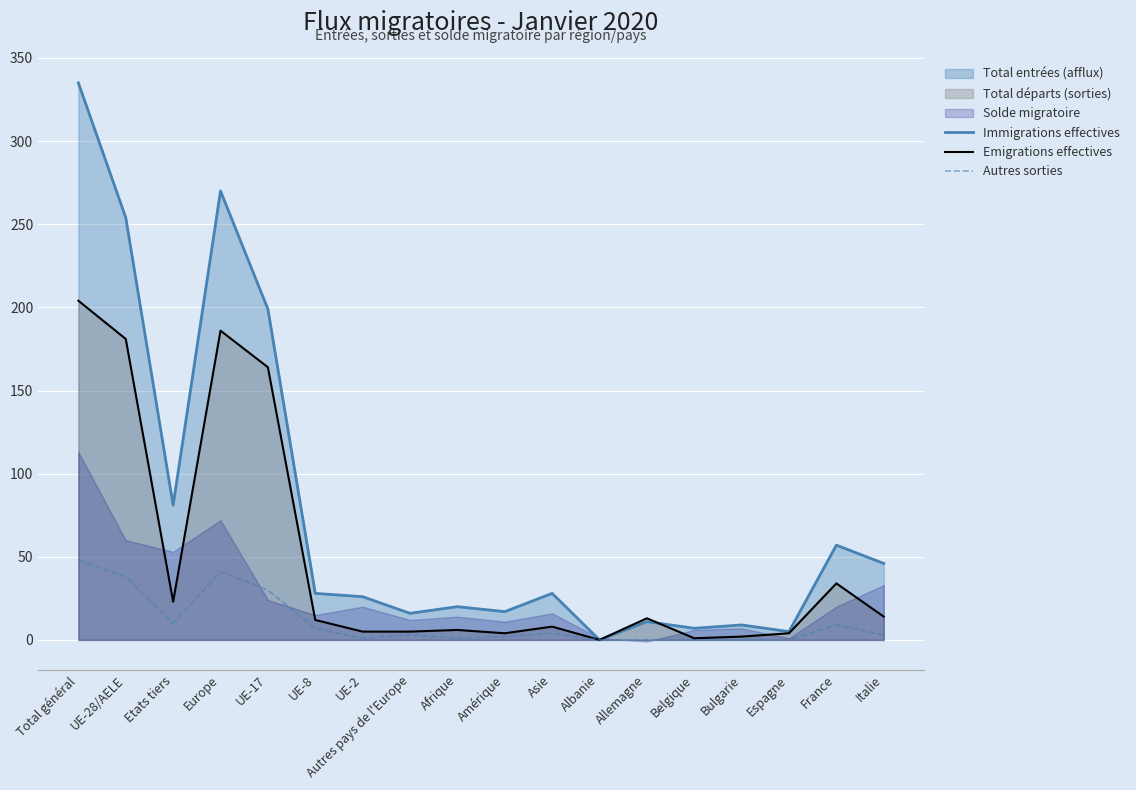

True or false: Immigrations effectives and Autres sorties intersect in this chart.

False